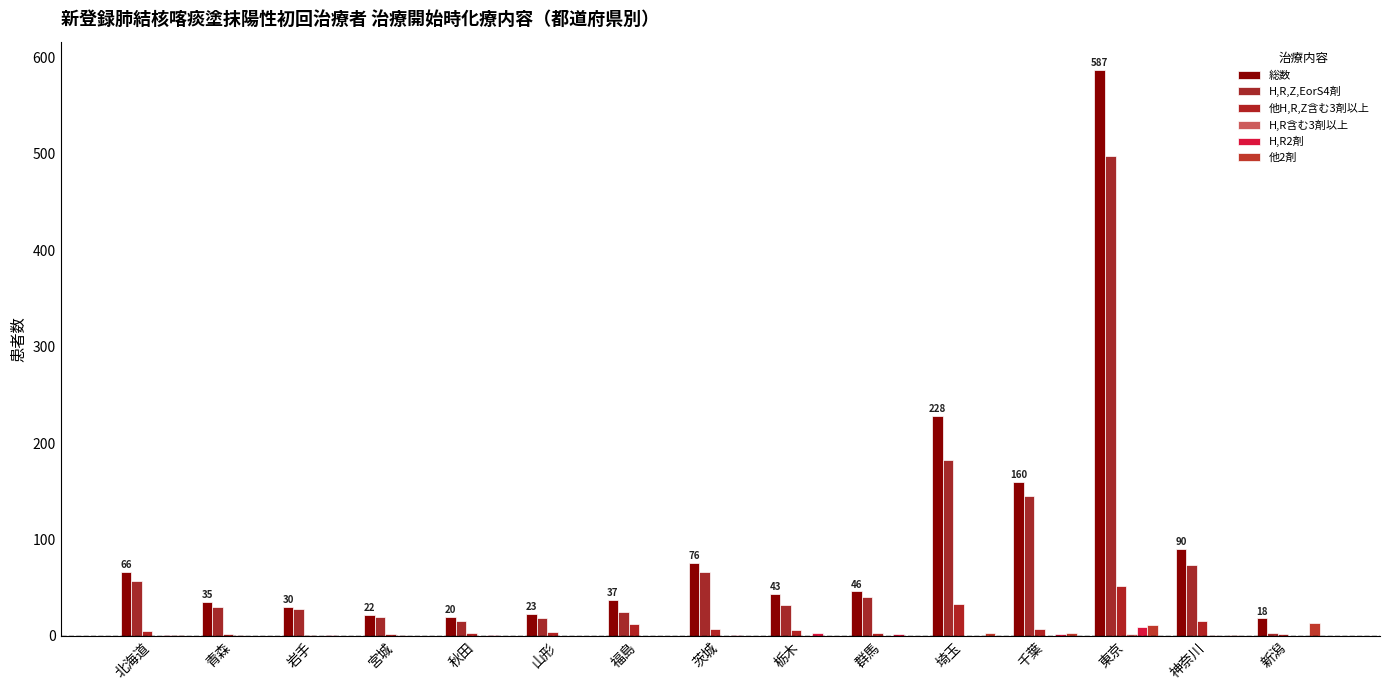

Count the number of categories in the chart.

15